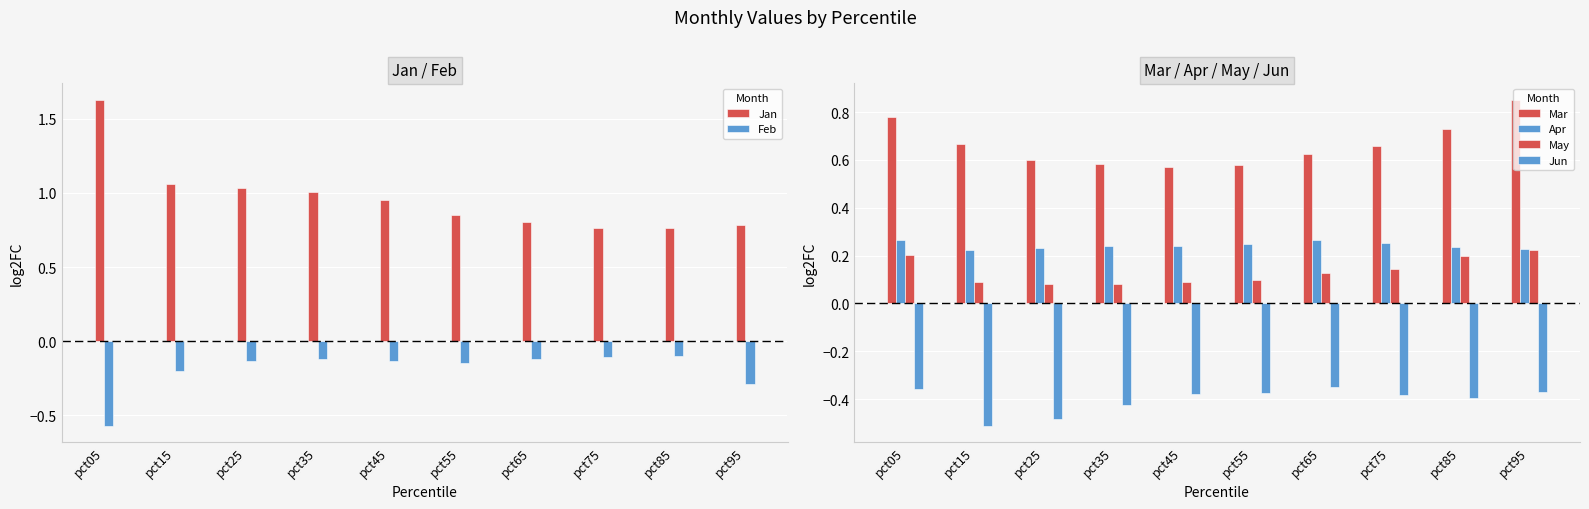

What is the total value across all series at pct85?

1.4